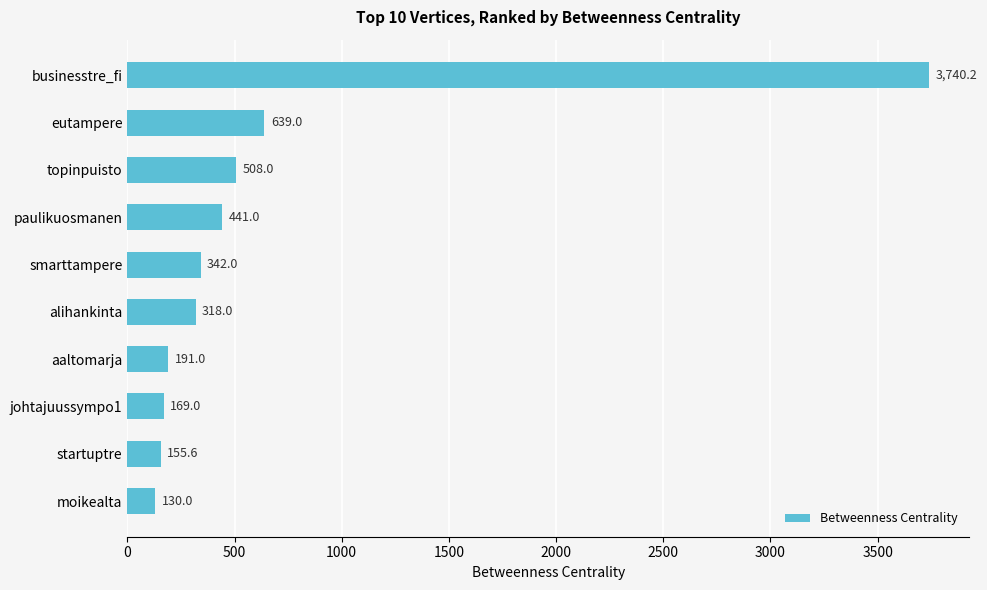

How many bars are there in total?

10